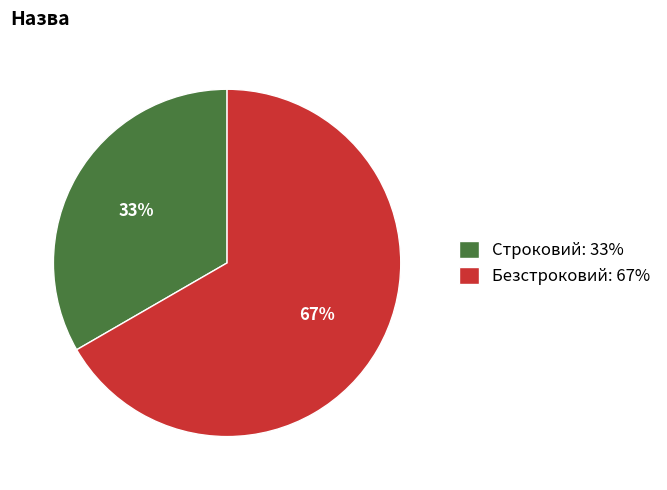

Which has a higher value, Безстроковий or Строковий?

Безстроковий